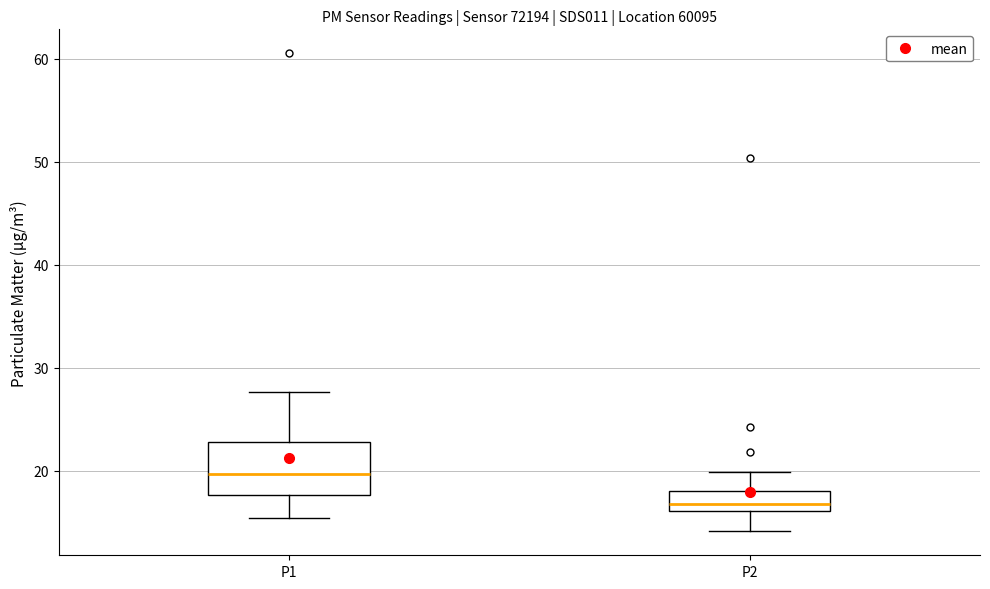

Reading left to right, read every box against the y-axis: the position of its median line, the range the box covers, and the ends of its whiskers. The values are not printed on the chart, so give them approximately, as read against the axis.

P1: median 20, box 18 to 23, whiskers 15 to 28
P2: median 17, box 16 to 18, whiskers 14 to 20